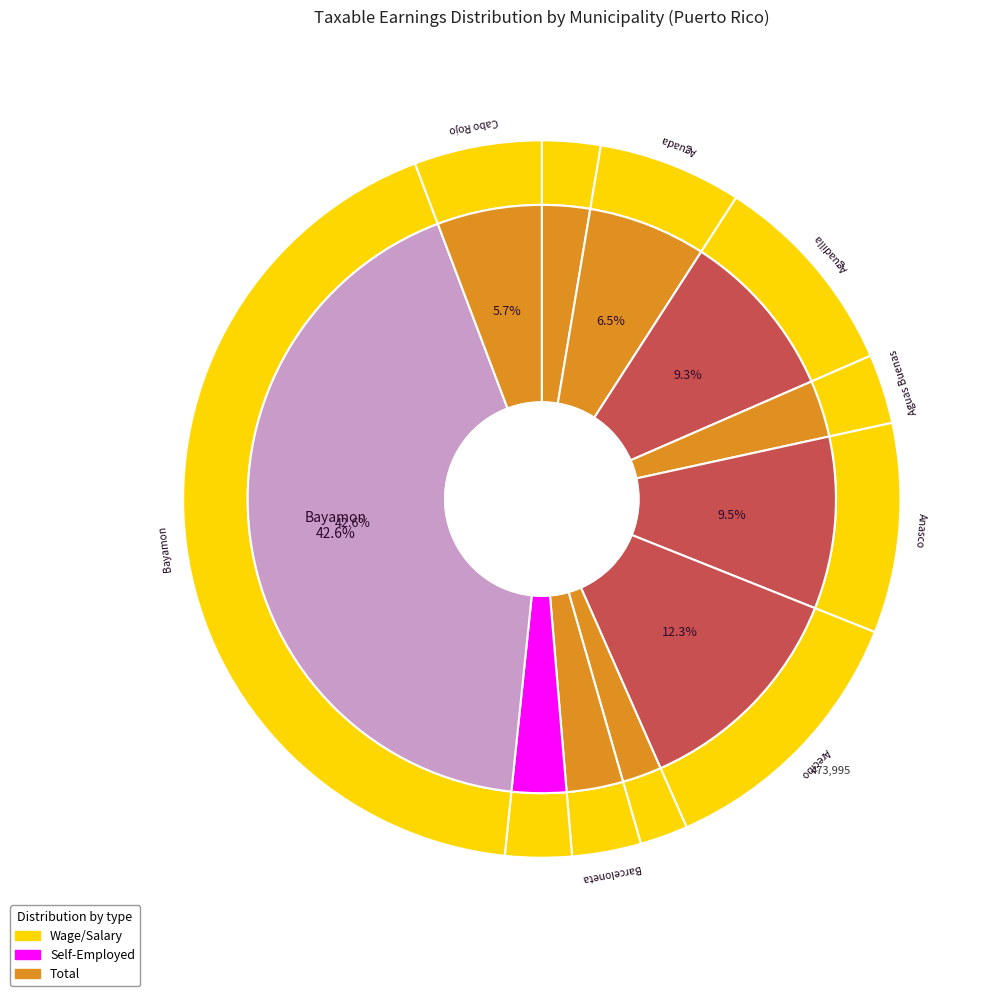

Is there any slice that represents more than half of the pie?

No